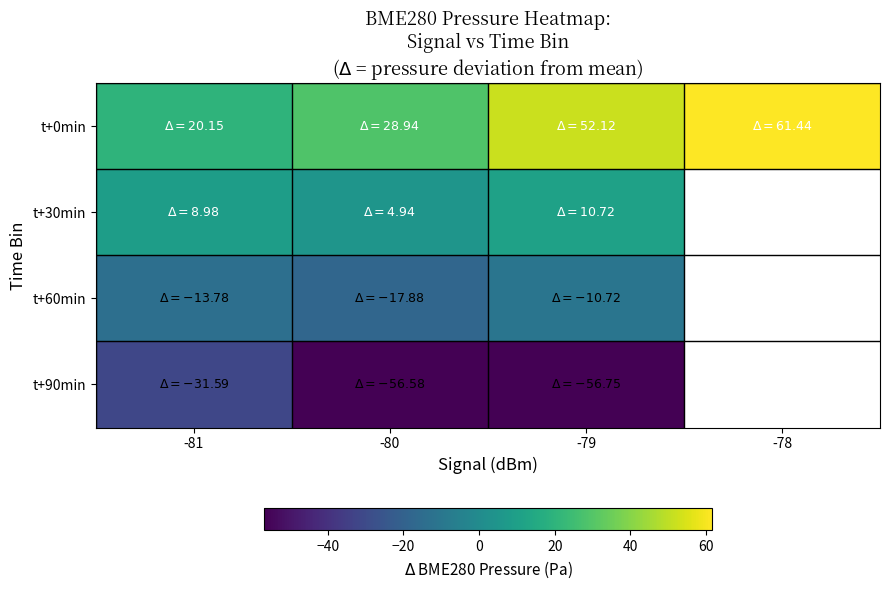

What is the maximum value shown in the chart?

61.4